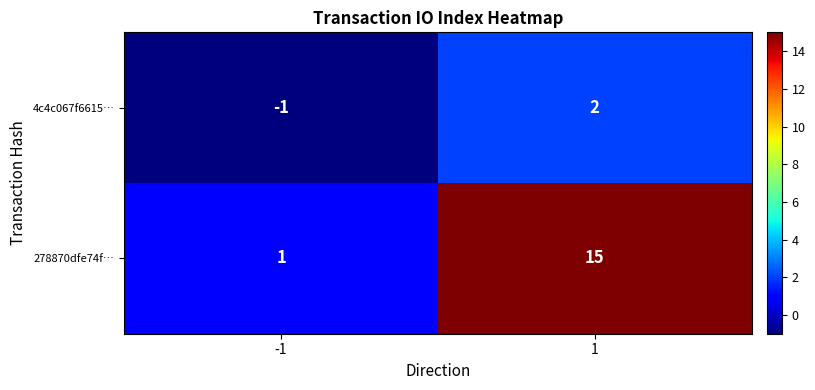

Rank the series at 1 from lowest to highest value.

4c4c067f6615…, 278870dfe74f…